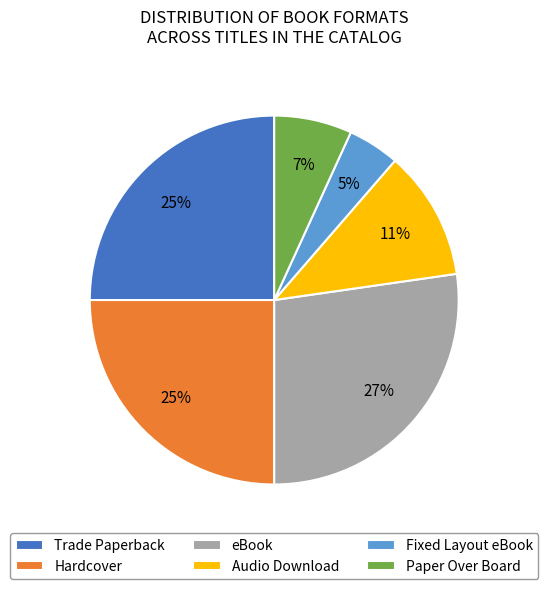

True or false: Fixed Layout eBook accounts for 5% of the total.

True